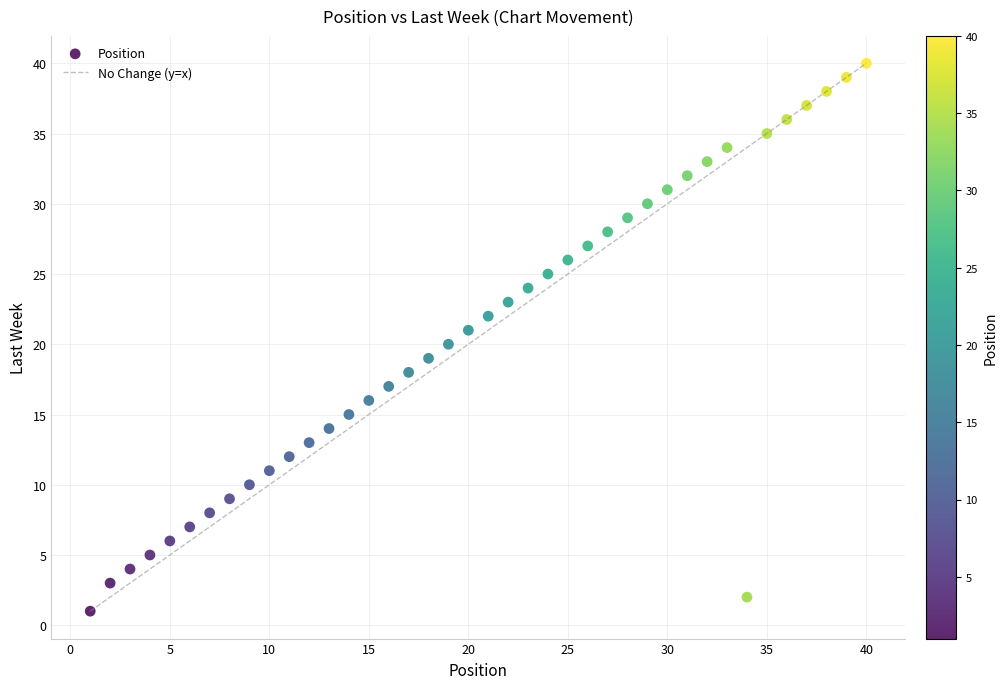

What is the range of X values (max minus min)?

39